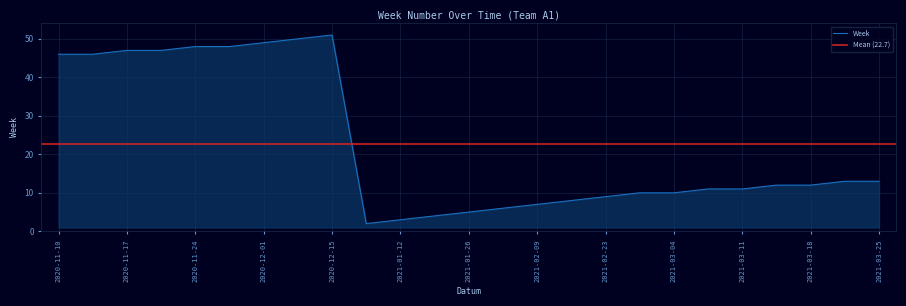

Reading right to left, what are all the values shown in this chart?

13	13	12	12	11	11	10	10	9	8	7	6	5	4	3	2	51	50	49	48	48	47	47	46	46